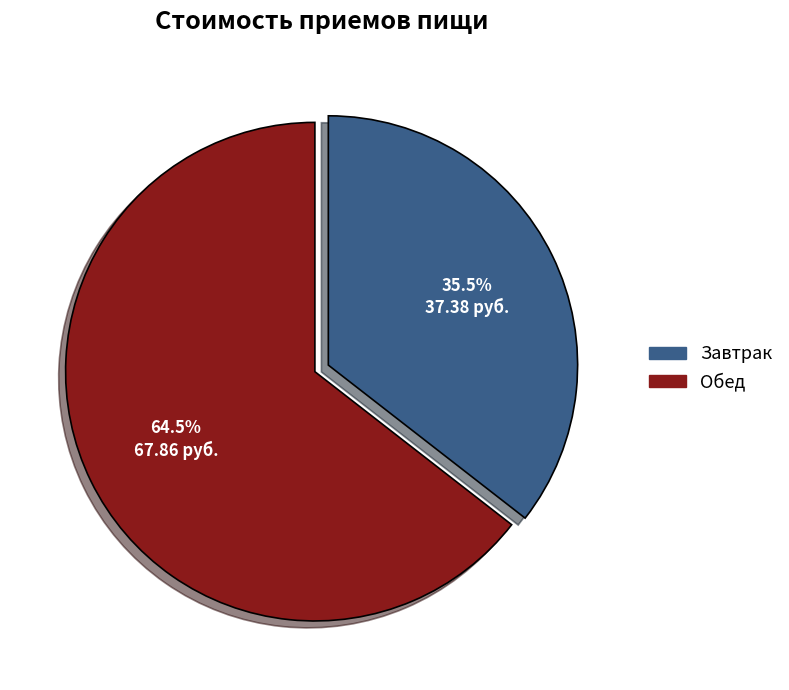

Which slice is the smallest?

Завтрак